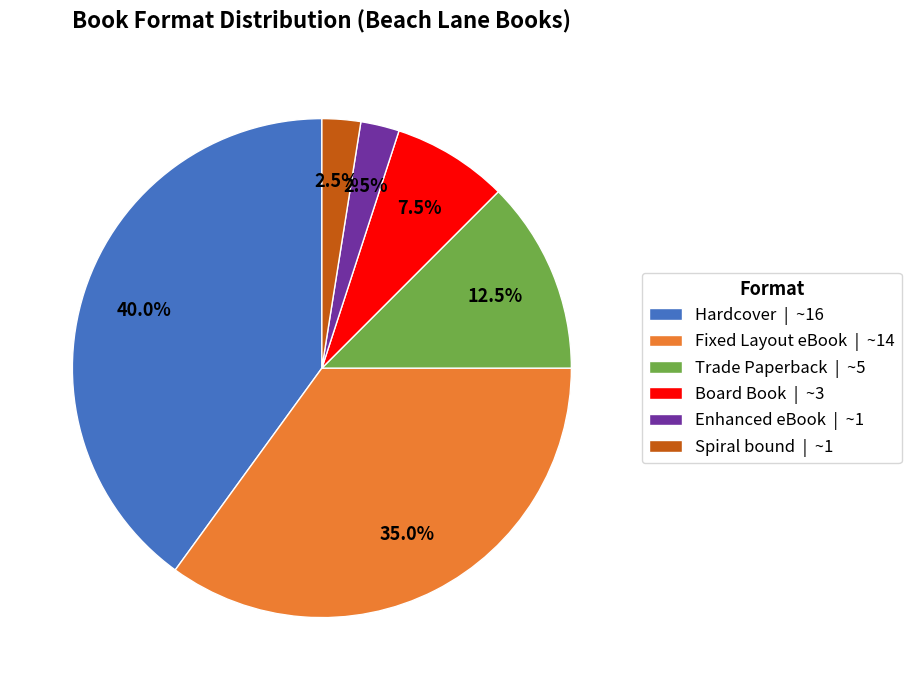

Do Hardcover and Enhanced eBook together represent more than half of the pie?

No